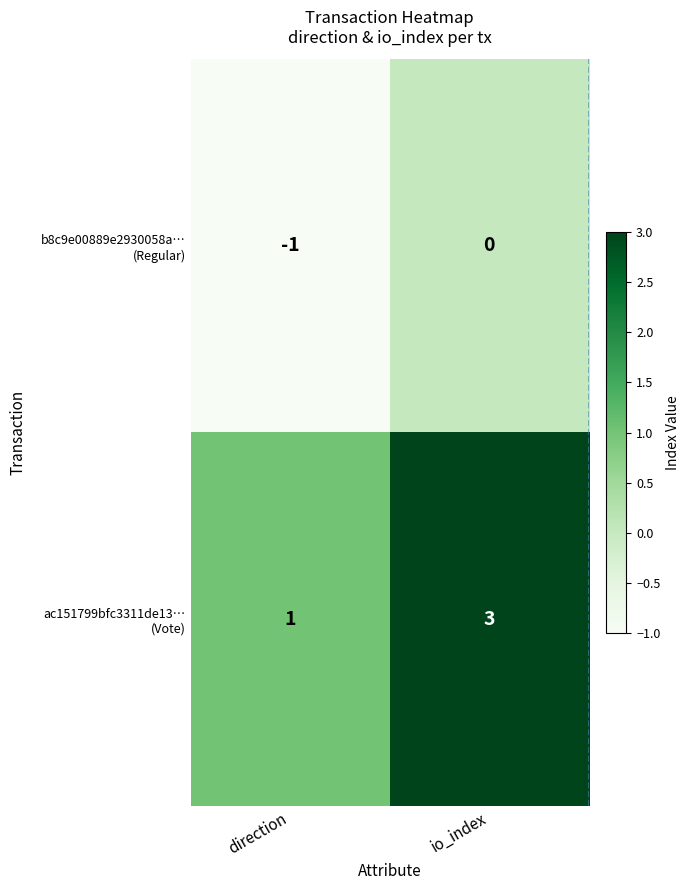

At which category does the chart reach its minimum across all series?

direction